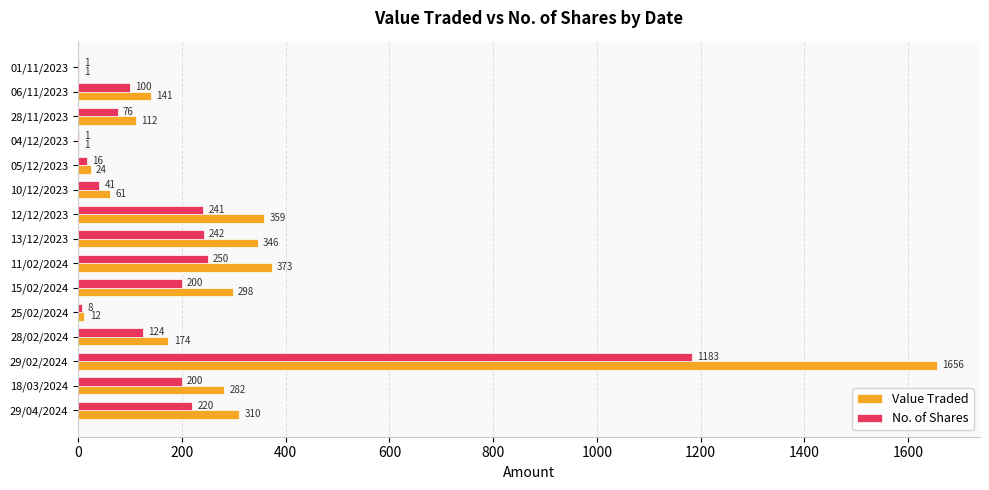

Is it true that No. of Shares equals 200 at 15/02/2024?

True